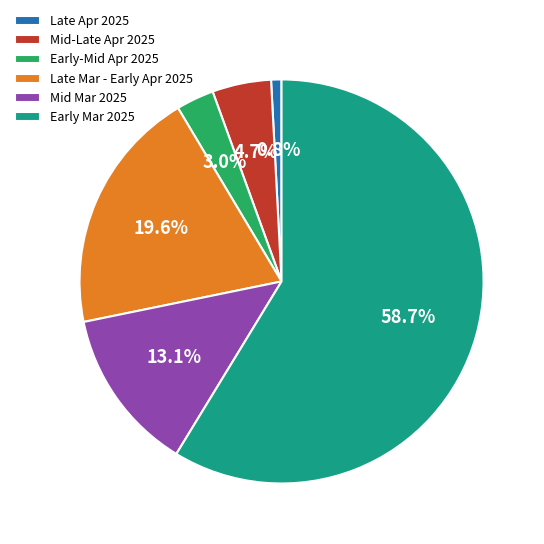

What portion of the pie excludes Late Mar - Early Apr 2025?

80.4%